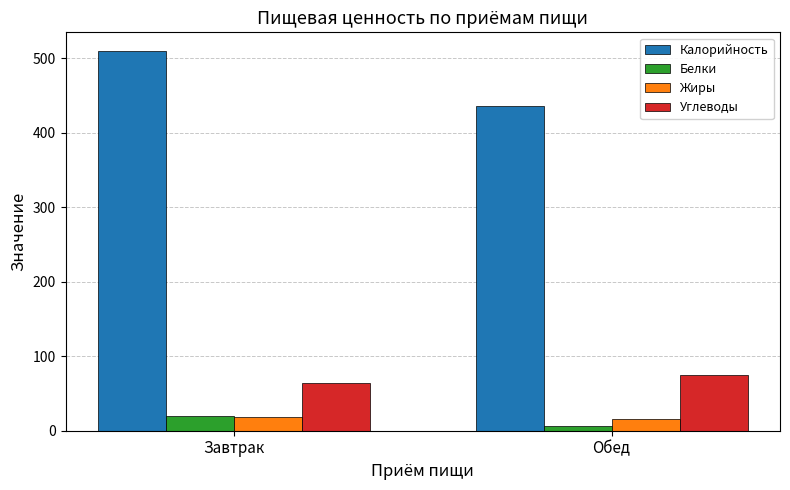

Which category has the highest value in the Белки series?

Завтрак